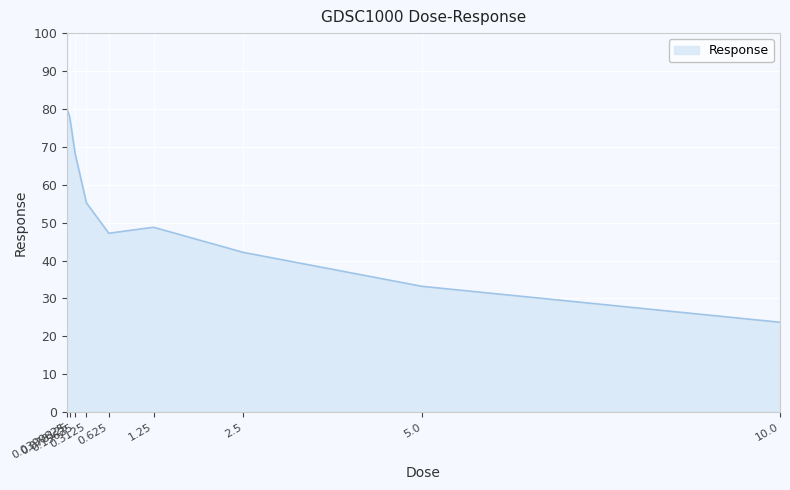

What is the difference between the maximum and minimum values?

56.5